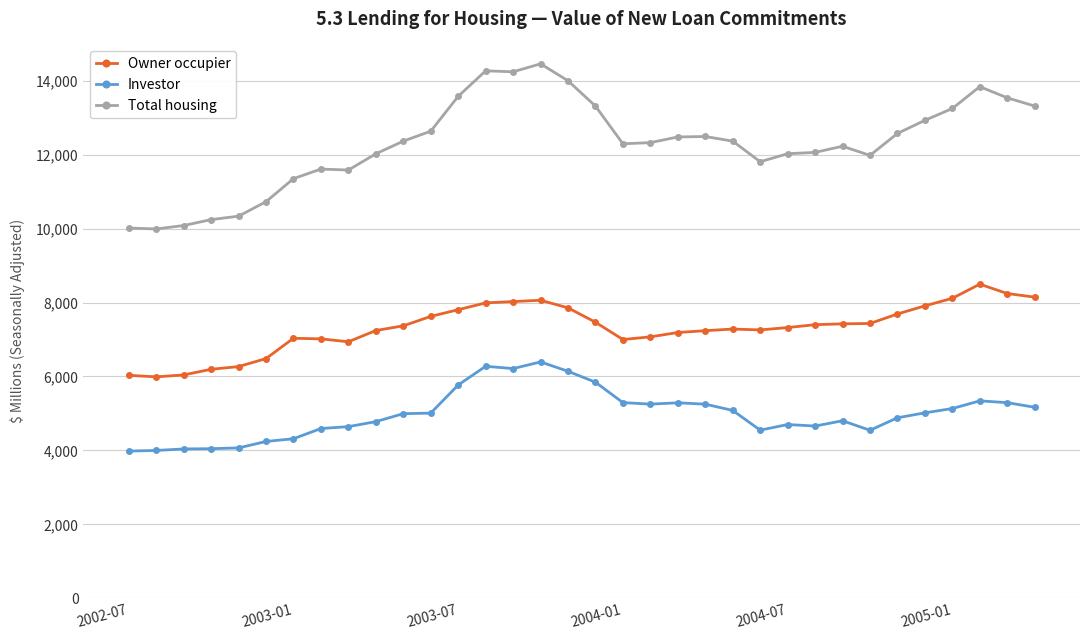

List the series in order of their overall mean, lowest first.

Investor, Owner occupier, Total housing